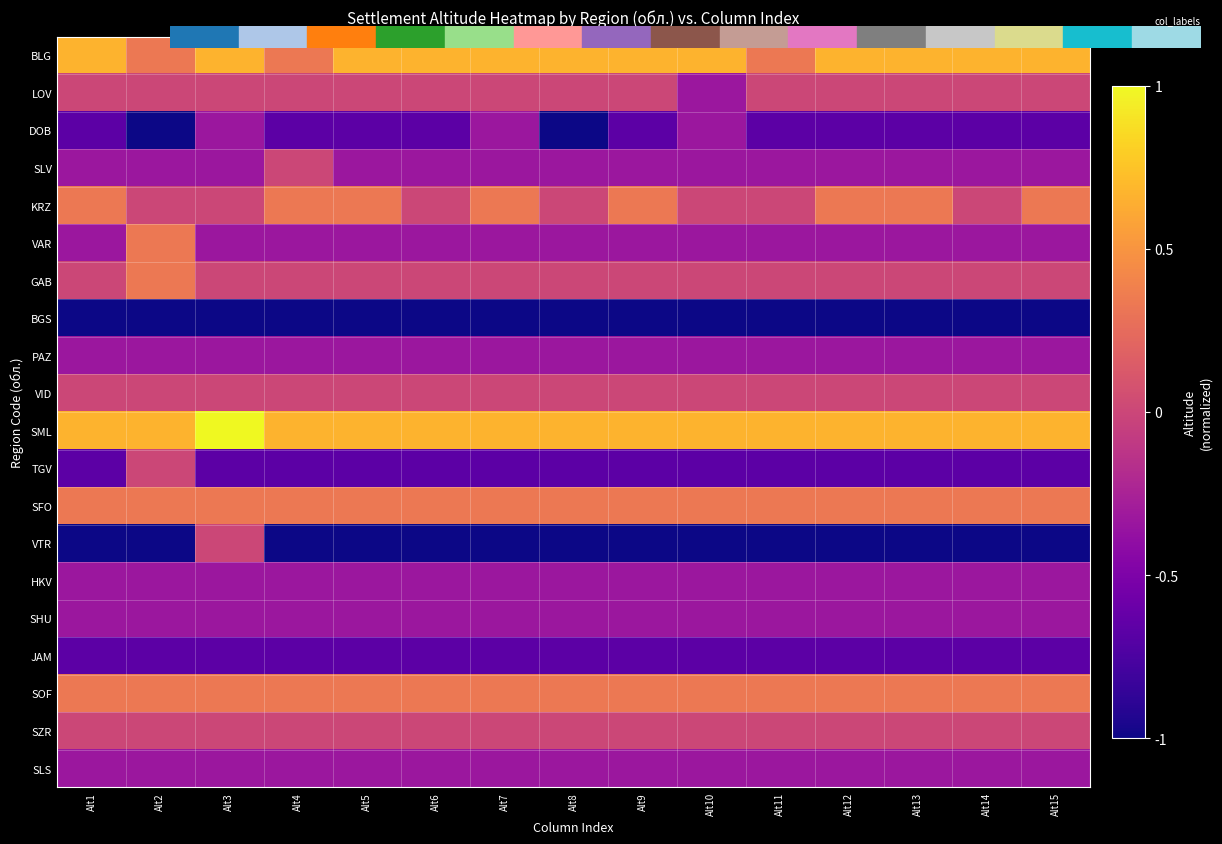

Which label corresponds to the smallest value in the chart?

Alt2